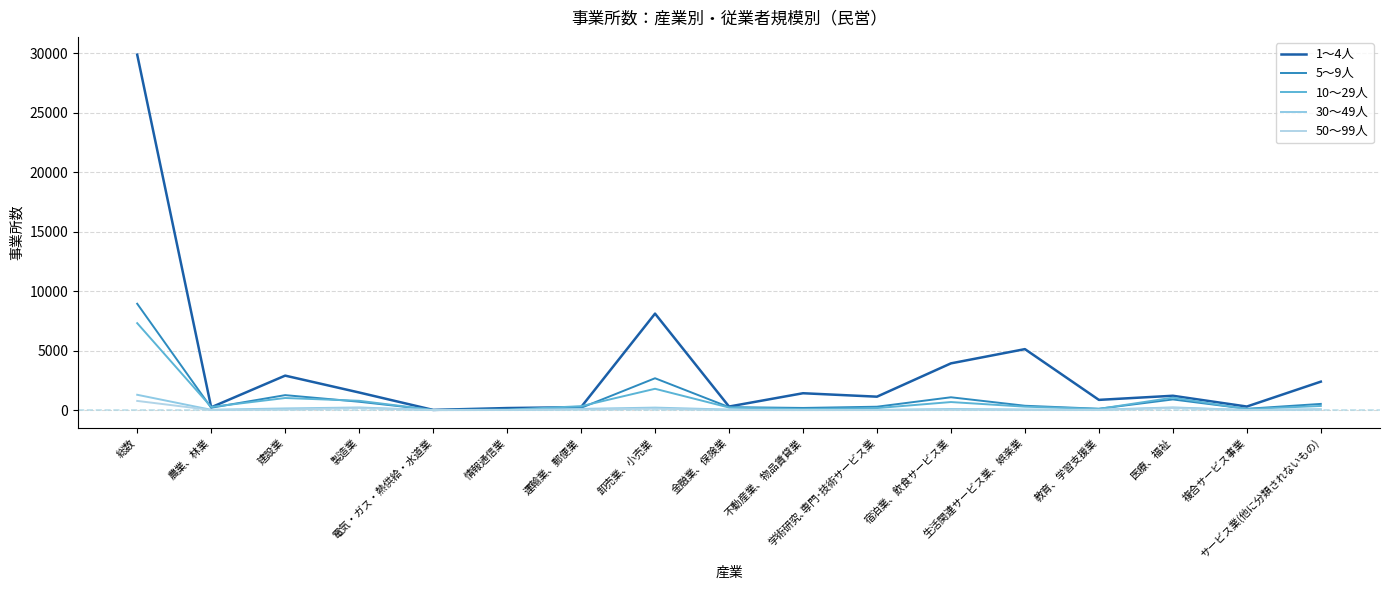

Which series has the widest spread of values?

1～4人